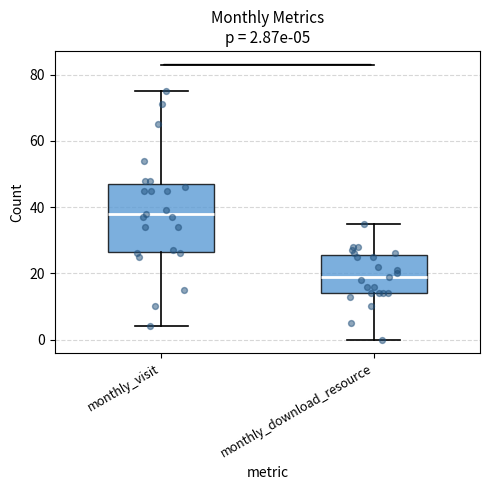

Which box is the tallest, from its lower edge to its upper edge?

monthly_visit